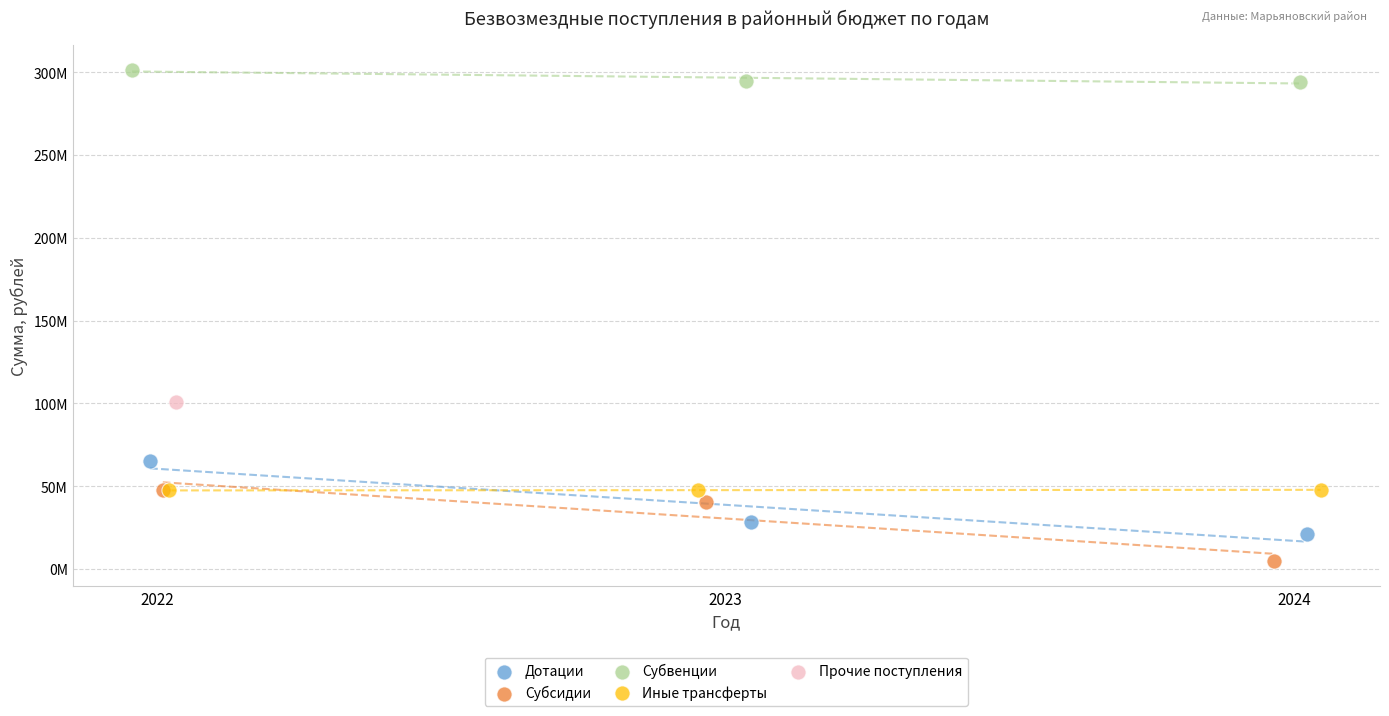

What are all the series names shown in the legend?

Дотации, Субсидии, Субвенции, Иные трансферты, Прочие поступления